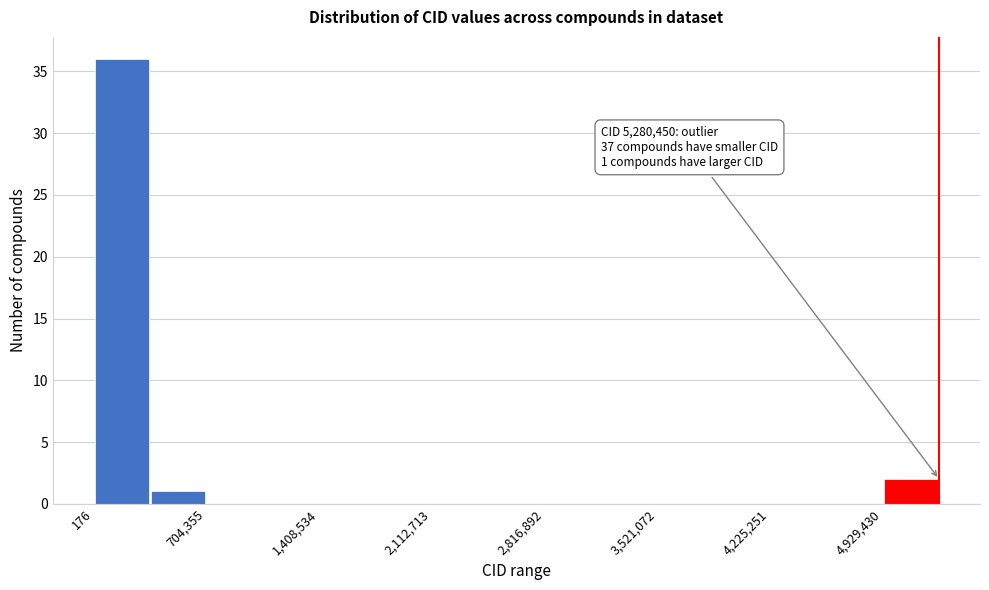

Around what value on the x-axis is the tallest bar? Give the approximate position of its centre, as read against the axis.

200000